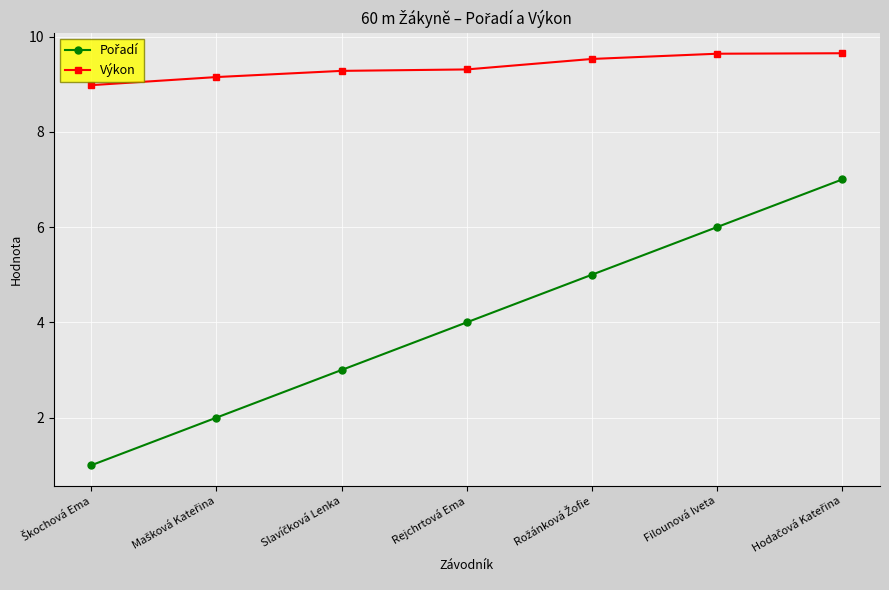

What is the maximum value shown in the chart?

9.7